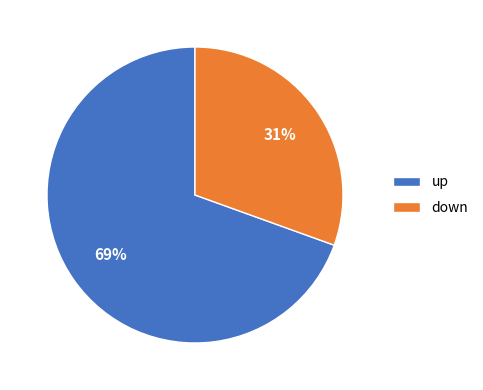

How many segments does this pie chart have?

2